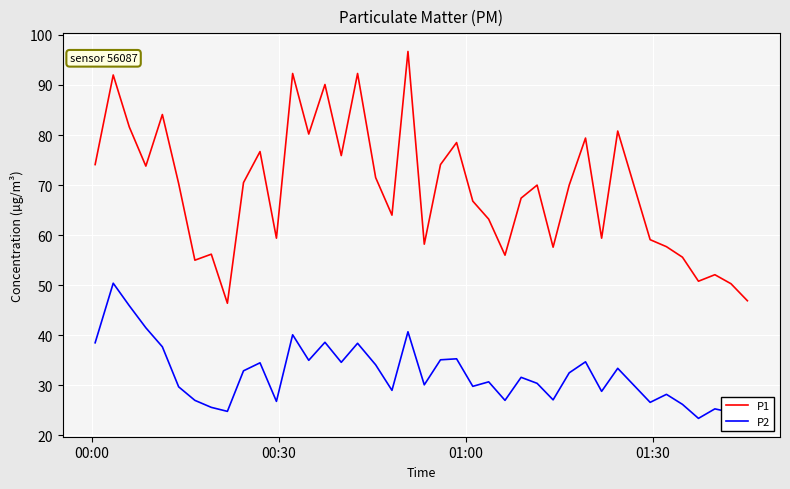

True or false: P1 and P2 cross at least once.

False